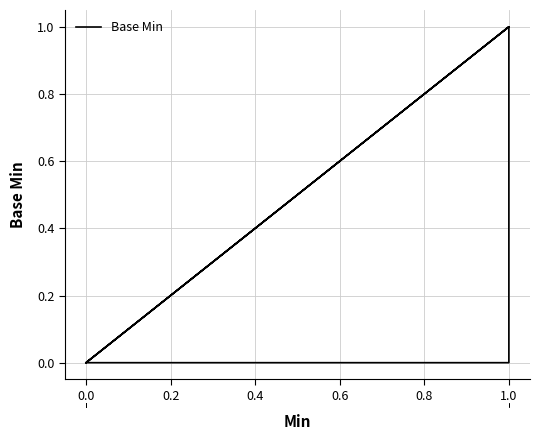

How many positive values are there?

2